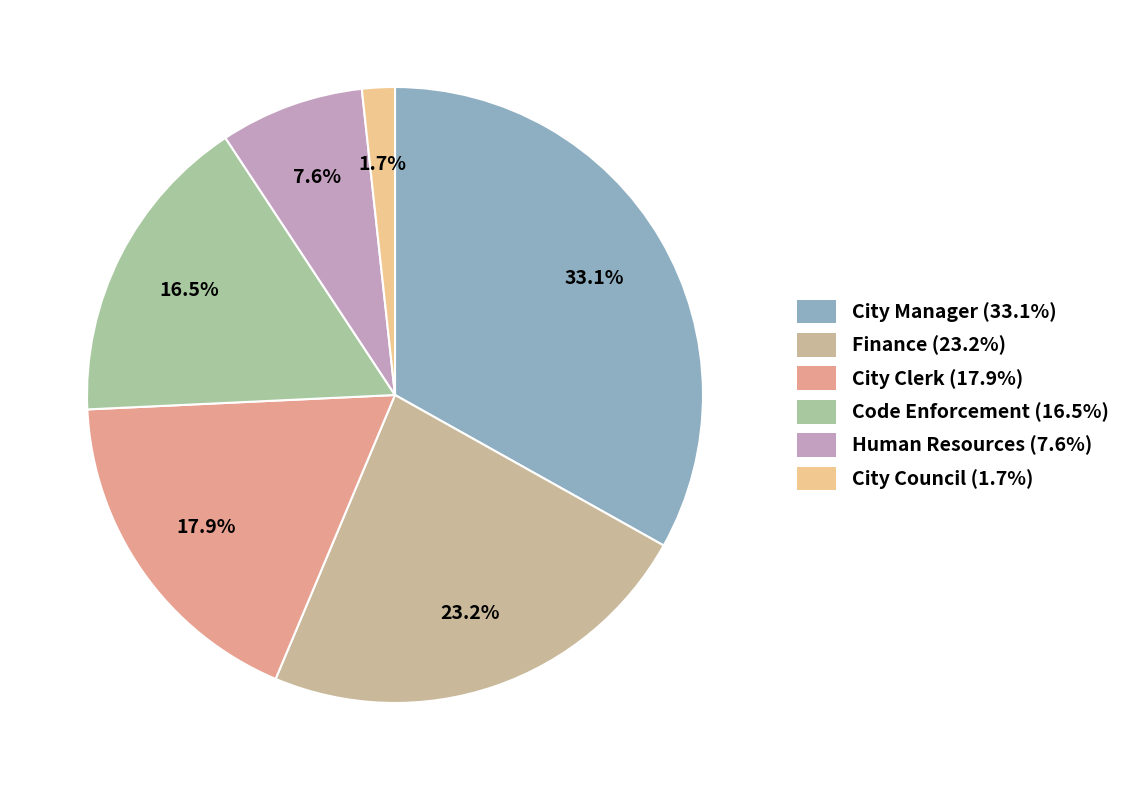

How many segments does this pie chart have?

6